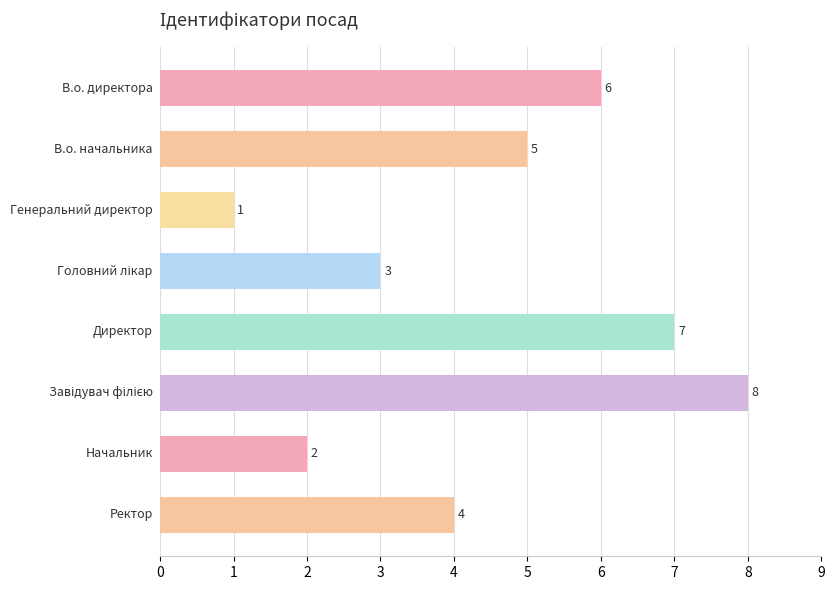

What is the difference between the maximum and minimum values?

7